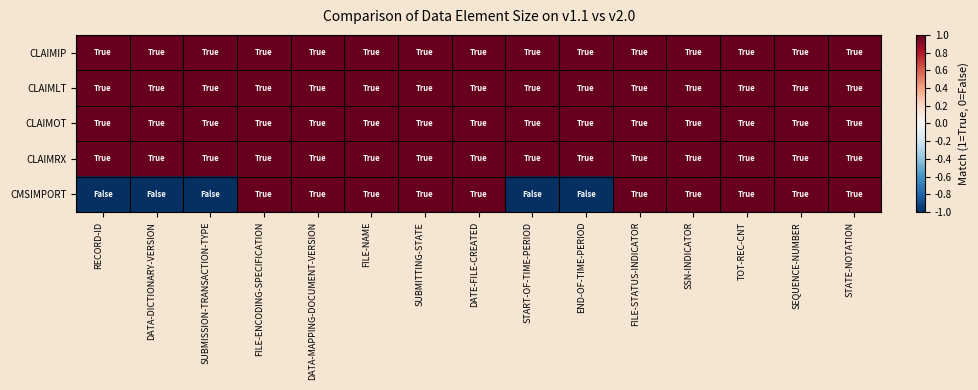

Reading left to right, list all the values displayed in this chart.

CLAIMIP: RECORD-ID=1	DATA-DICTIONARY-VERSION=1	SUBMISSION-TRANSACTION-TYPE=1	FILE-ENCODING-SPECIFICATION=1	DATA-MAPPING-DOCUMENT-VERSION=1	FILE-NAME=1	SUBMITTING-STATE=1	DATE-FILE-CREATED=1	START-OF-TIME-PERIOD=1	END-OF-TIME-PERIOD=1	FILE-STATUS-INDICATOR=1	SSN-INDICATOR=1	TOT-REC-CNT=1	SEQUENCE-NUMBER=1	STATE-NOTATION=1
CLAIMLT: RECORD-ID=1	DATA-DICTIONARY-VERSION=1	SUBMISSION-TRANSACTION-TYPE=1	FILE-ENCODING-SPECIFICATION=1	DATA-MAPPING-DOCUMENT-VERSION=1	FILE-NAME=1	SUBMITTING-STATE=1	DATE-FILE-CREATED=1	START-OF-TIME-PERIOD=1	END-OF-TIME-PERIOD=1	FILE-STATUS-INDICATOR=1	SSN-INDICATOR=1	TOT-REC-CNT=1	SEQUENCE-NUMBER=1	STATE-NOTATION=1
CLAIMOT: RECORD-ID=1	DATA-DICTIONARY-VERSION=1	SUBMISSION-TRANSACTION-TYPE=1	FILE-ENCODING-SPECIFICATION=1	DATA-MAPPING-DOCUMENT-VERSION=1	FILE-NAME=1	SUBMITTING-STATE=1	DATE-FILE-CREATED=1	START-OF-TIME-PERIOD=1	END-OF-TIME-PERIOD=1	FILE-STATUS-INDICATOR=1	SSN-INDICATOR=1	TOT-REC-CNT=1	SEQUENCE-NUMBER=1	STATE-NOTATION=1
CLAIMRX: RECORD-ID=1	DATA-DICTIONARY-VERSION=1	SUBMISSION-TRANSACTION-TYPE=1	FILE-ENCODING-SPECIFICATION=1	DATA-MAPPING-DOCUMENT-VERSION=1	FILE-NAME=1	SUBMITTING-STATE=1	DATE-FILE-CREATED=1	START-OF-TIME-PERIOD=1	END-OF-TIME-PERIOD=1	FILE-STATUS-INDICATOR=1	SSN-INDICATOR=1	TOT-REC-CNT=1	SEQUENCE-NUMBER=1	STATE-NOTATION=1
CMSIMPORT: RECORD-ID=-1	DATA-DICTIONARY-VERSION=-1	SUBMISSION-TRANSACTION-TYPE=-1	FILE-ENCODING-SPECIFICATION=1	DATA-MAPPING-DOCUMENT-VERSION=1	FILE-NAME=1	SUBMITTING-STATE=1	DATE-FILE-CREATED=1	START-OF-TIME-PERIOD=-1	END-OF-TIME-PERIOD=-1	FILE-STATUS-INDICATOR=1	SSN-INDICATOR=1	TOT-REC-CNT=1	SEQUENCE-NUMBER=1	STATE-NOTATION=1